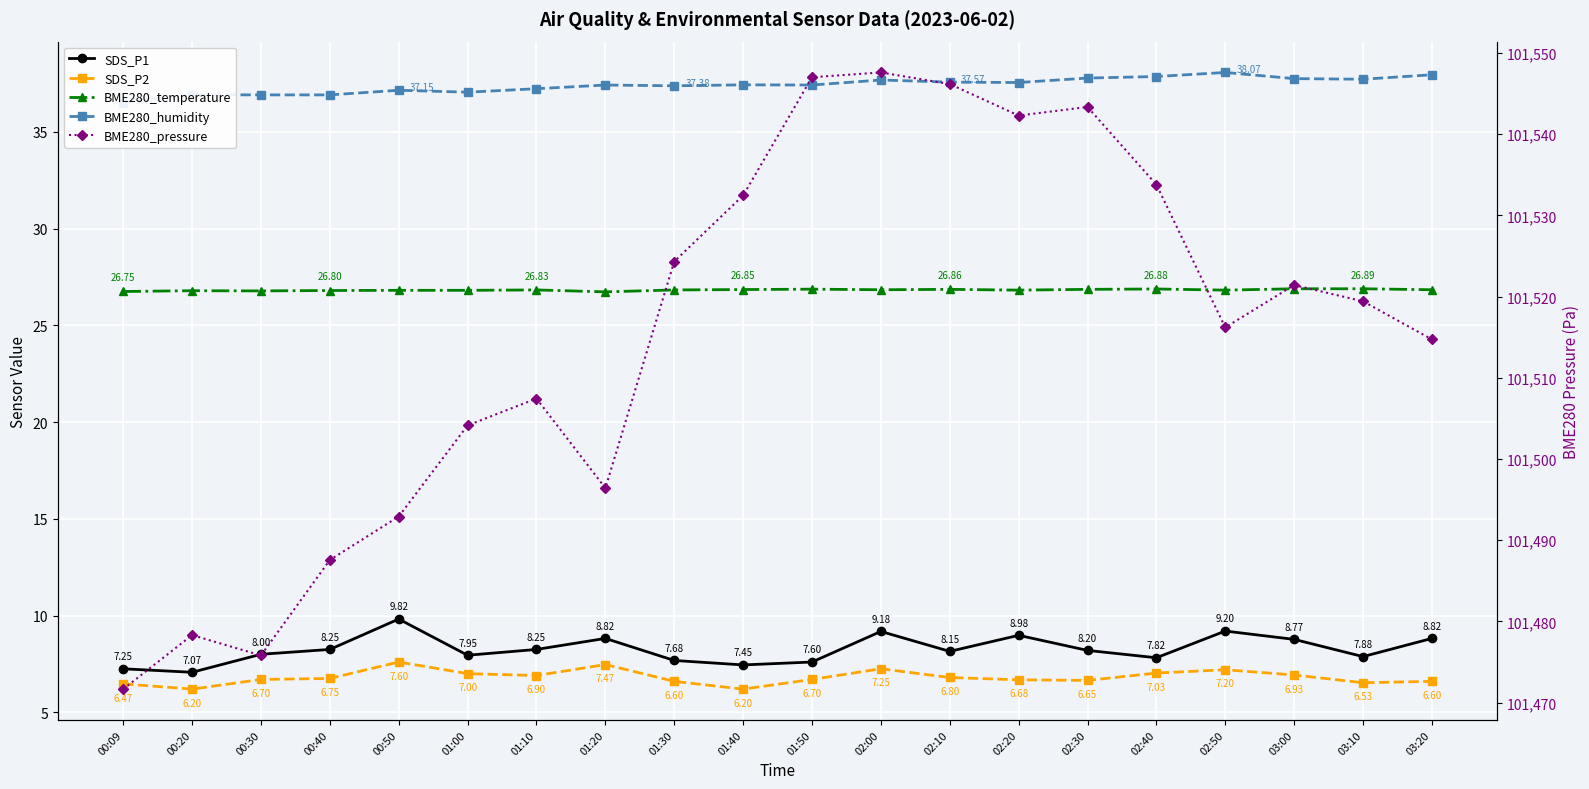

Which series changed the most between 01:50 and 02:40?

BME280_pressure